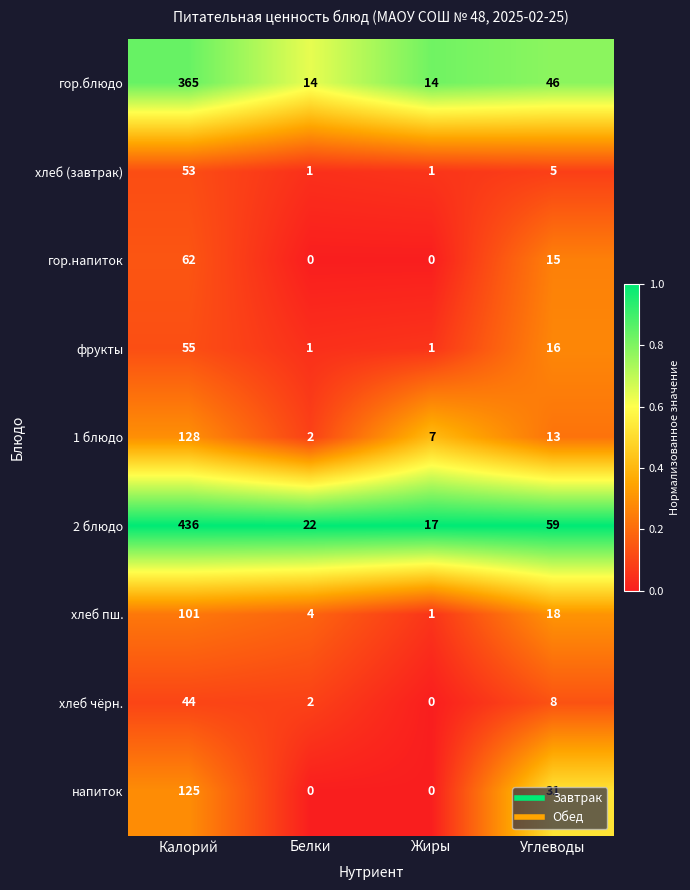

At which label does гор.блюдо first exceed 46?

Калорий